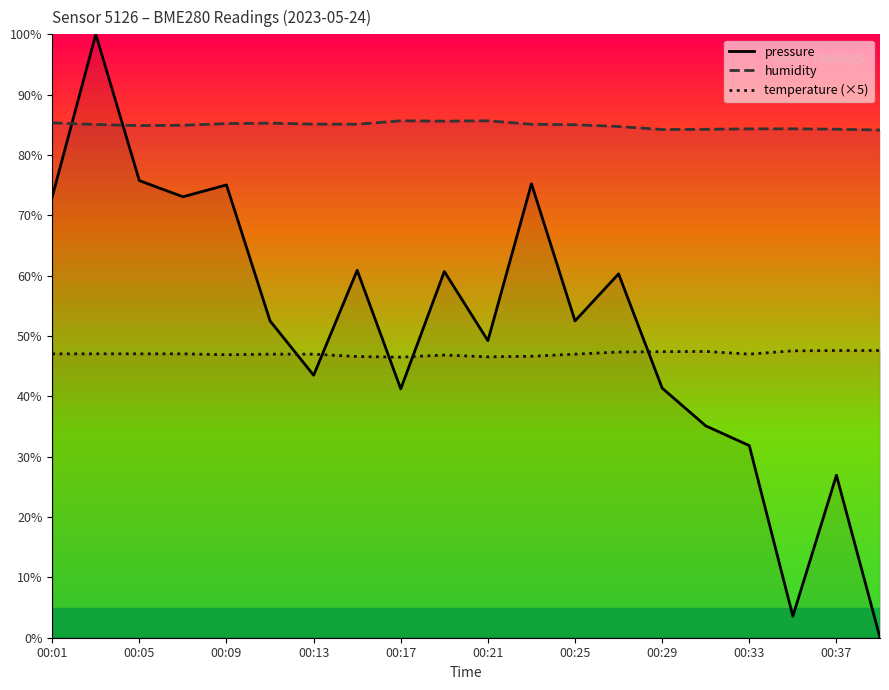

Count the number of data series in this chart.

3